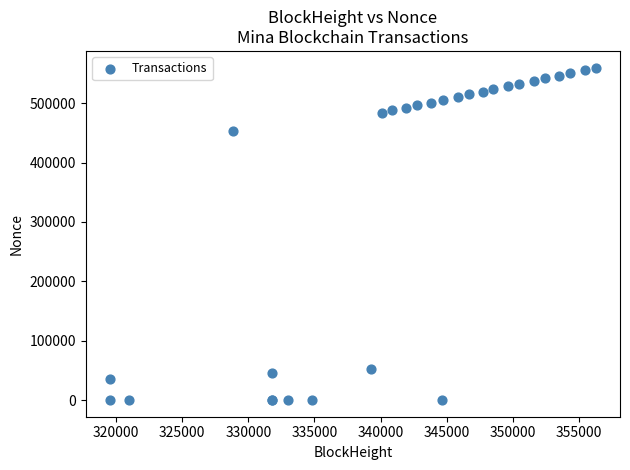

What Y value in the scatter plot is closest to 280030?

453892